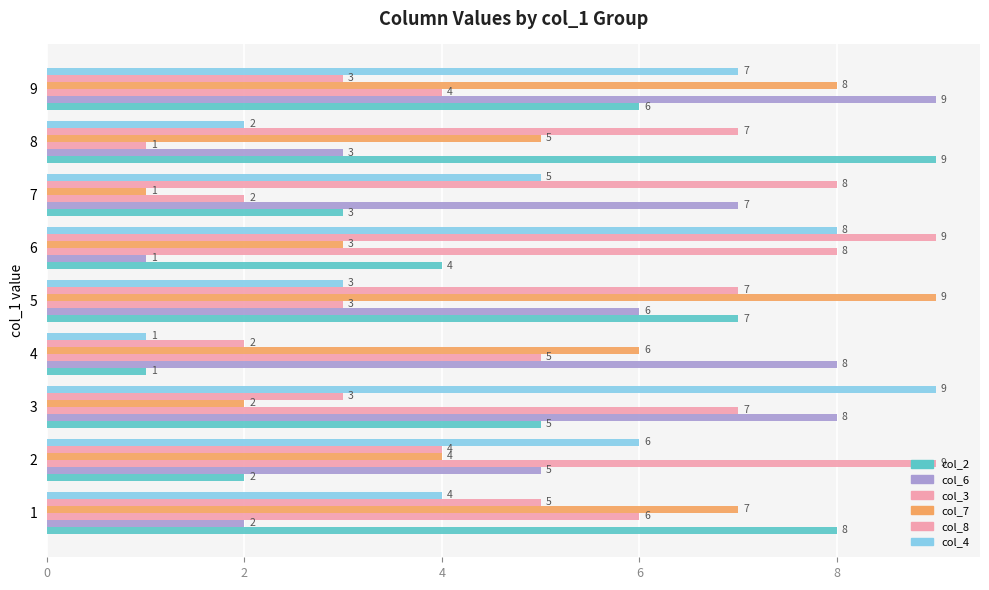

How many distinct data groups are displayed?

6